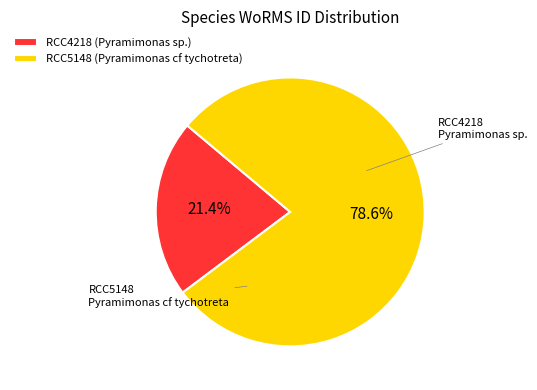

To the nearest percent, what portion does RCC4218 represent?

21%